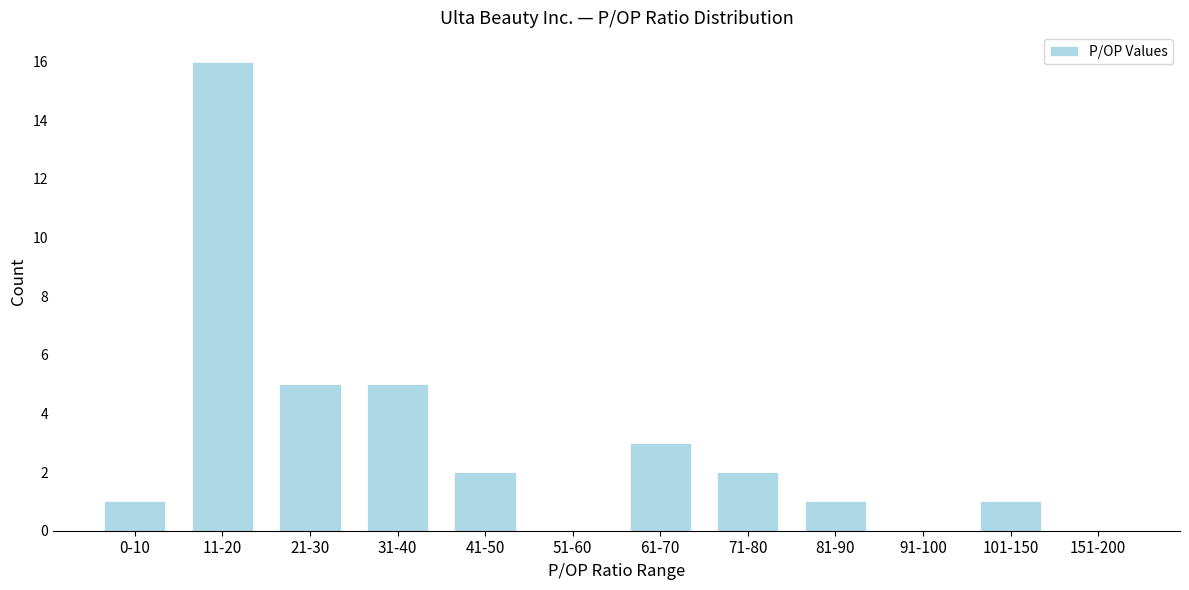

Reading left to right, list all the values displayed in this chart.

0-10=1	11-20=16	21-30=5	31-40=5	41-50=2	51-60=0	61-70=3	71-80=2	81-90=1	91-100=0	101-150=1	151-200=0